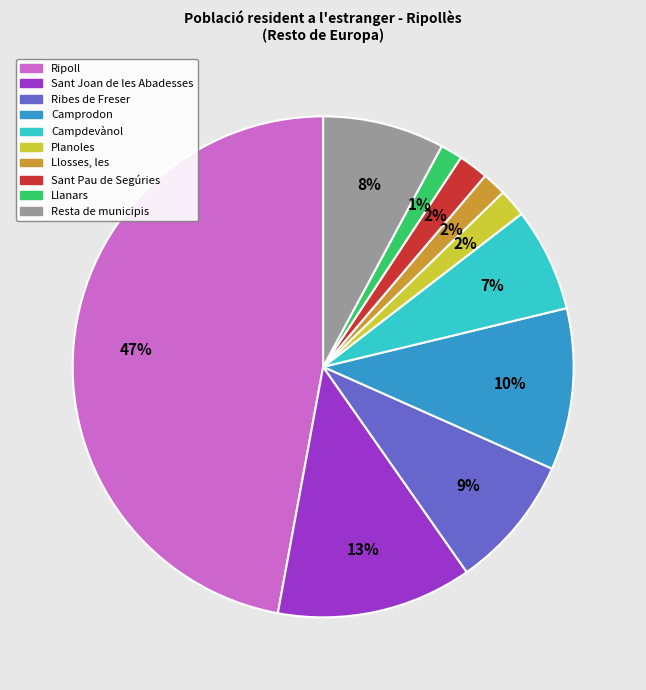

True or false: Camprodon accounts for 10% of the total.

True